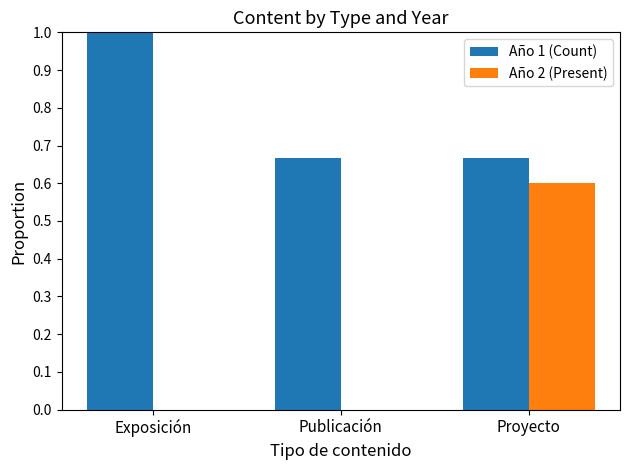

What is the approximate value of Año 2 (Present) at Proyecto?

0.6